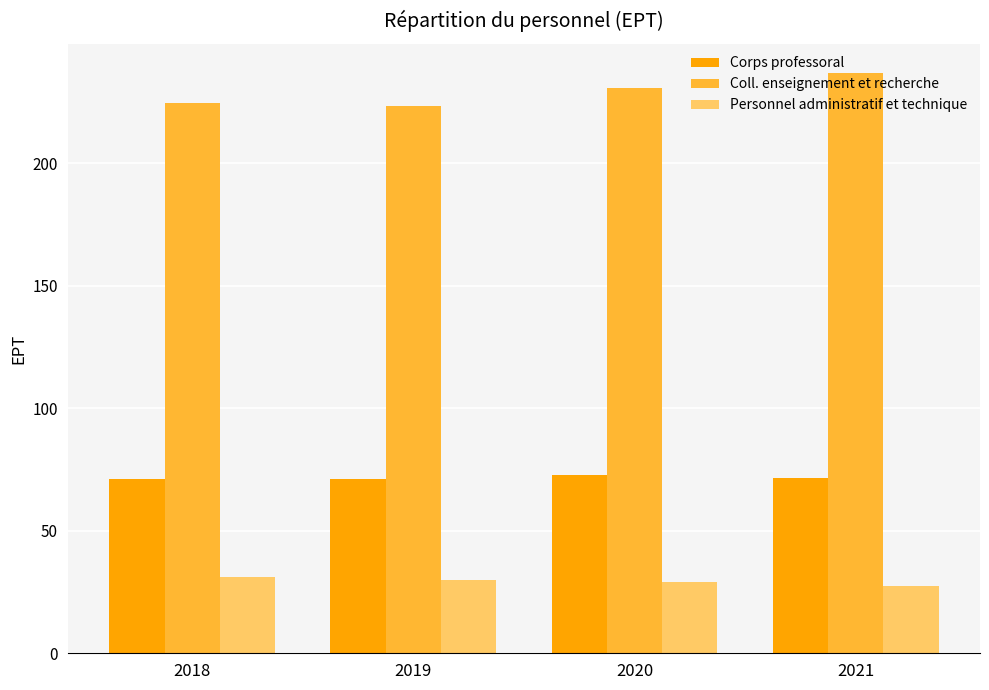

How many values in the Coll. enseignement et recherche series are below 230?

2